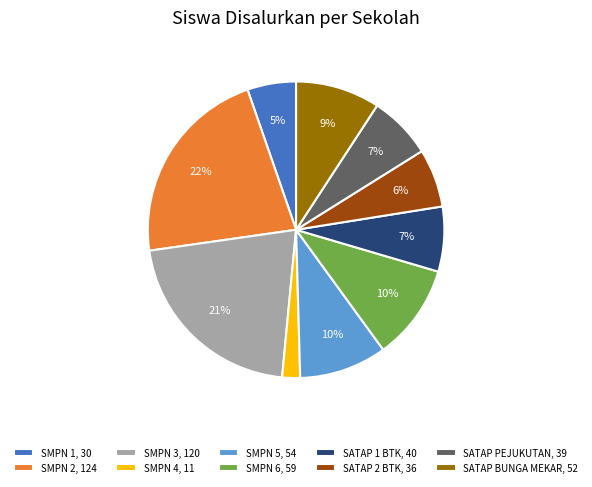

Is there any slice that represents more than half of the pie?

No